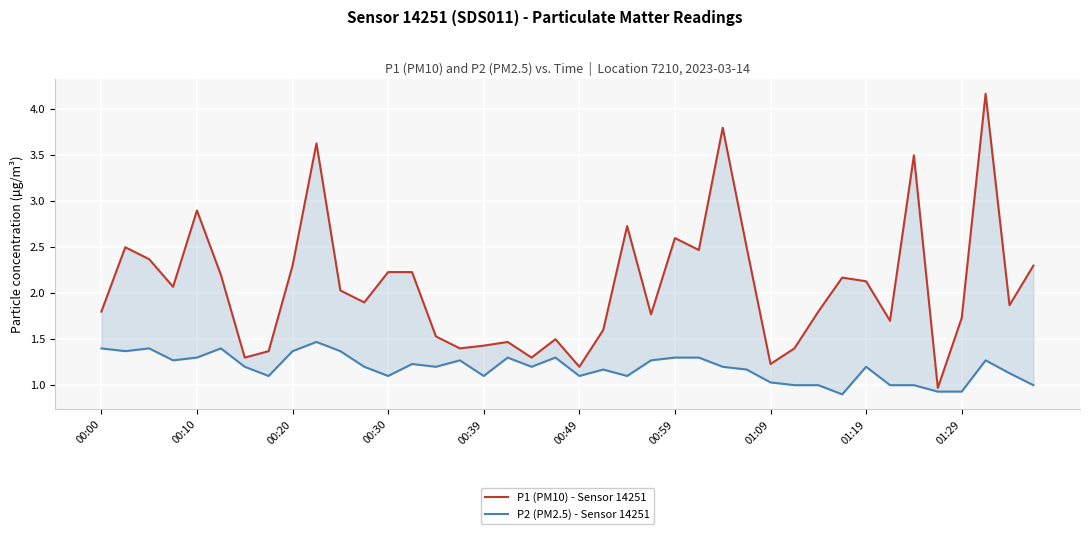

What is the sum of all P2 (PM2.5) - Sensor 14251 values?

47.5